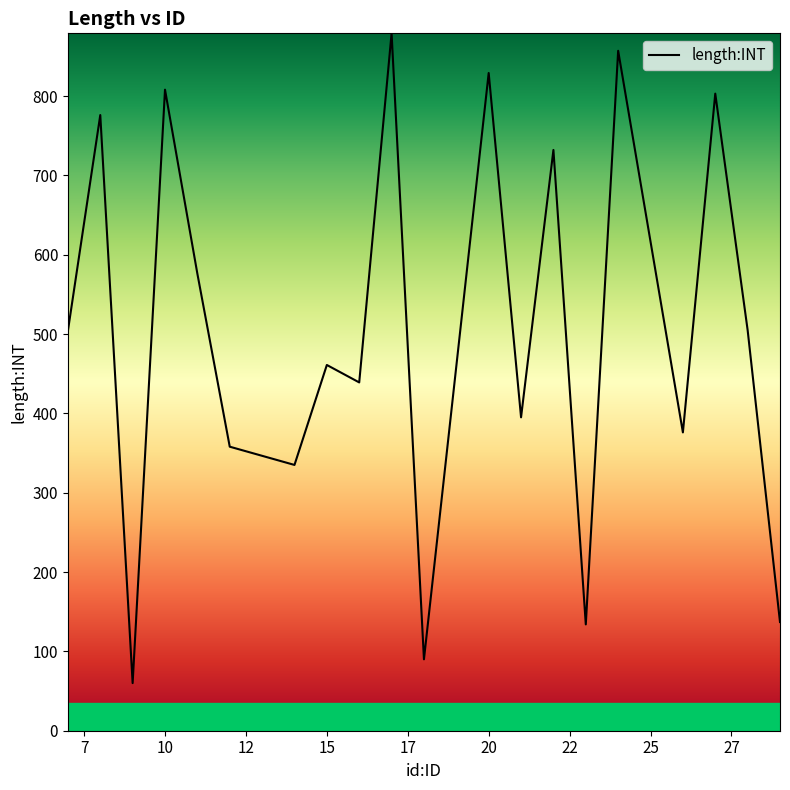

What is the smallest value displayed?

60